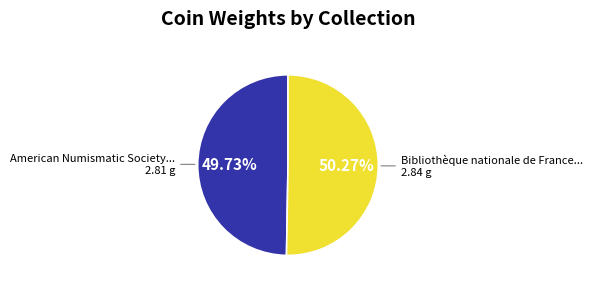

How many slices are in this pie chart?

2